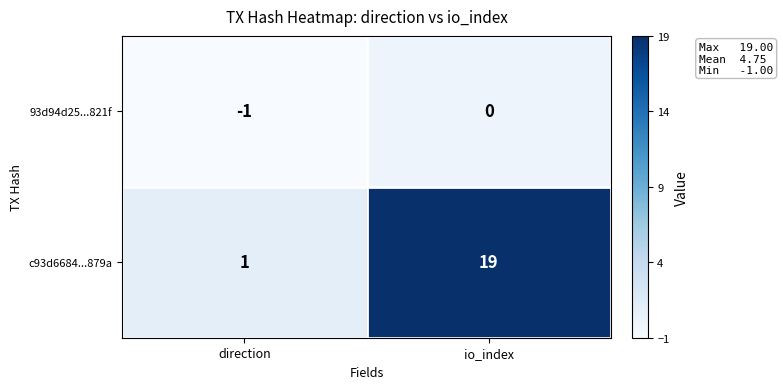

Reading left to right, transcribe all the data shown in this chart.

93d94d25...821f: direction=-1	io_index=0
c93d6684...879a: direction=1	io_index=19